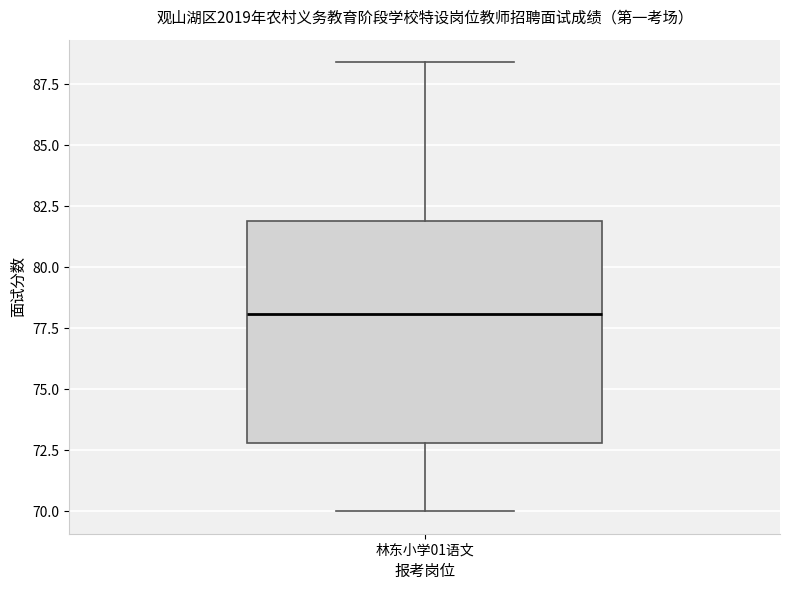

Read this box plot against the y-axis: the position of the median line, the range covered by the box, and the ends of both whiskers. The values are not printed on the chart, so give them approximately, as read against the axis.

median 78.0, box 73.0 to 82.0, whiskers 70.0 to 88.5